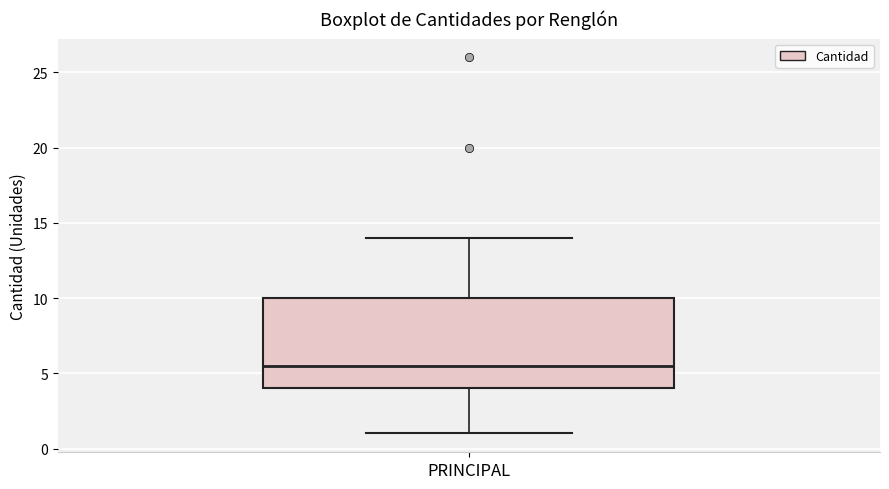

Transcribe this box plot: give where the median line is, the range the box spans, and where the two whiskers end, as read against the y-axis. The values are not printed on the chart, so give them approximately, as read against the axis.

median 5.5, box 4.0 to 10.0, whiskers 1.0 to 14.0